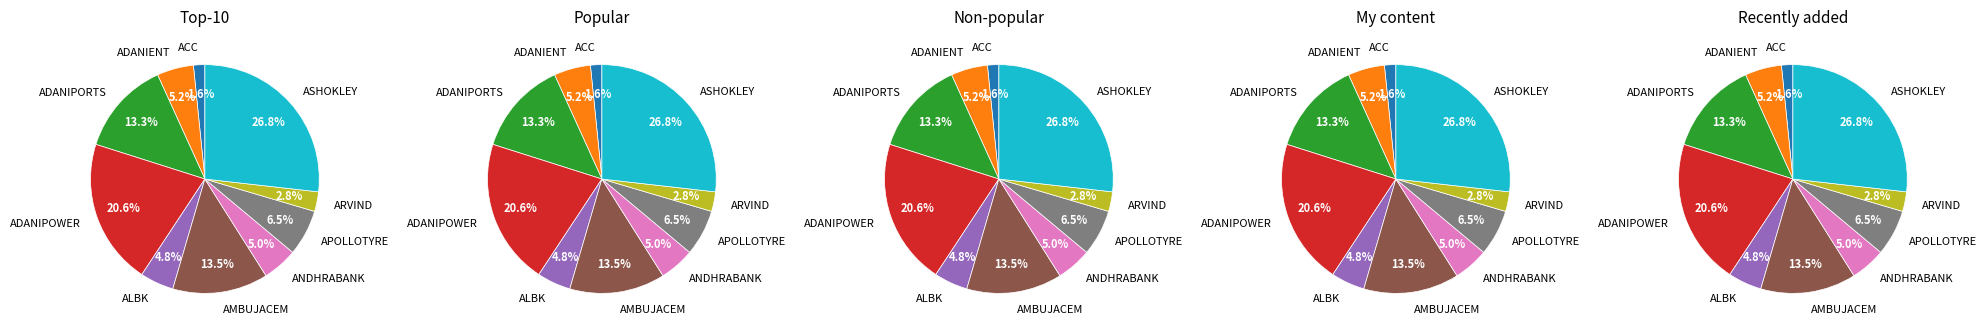

Rank the categories by value from lowest to highest.

ACC, ARVIND, ALBK, ANDHRABANK, ADANIENT, APOLLOTYRE, ADANIPORTS, AMBUJACEM, ADANIPOWER, ASHOKLEY